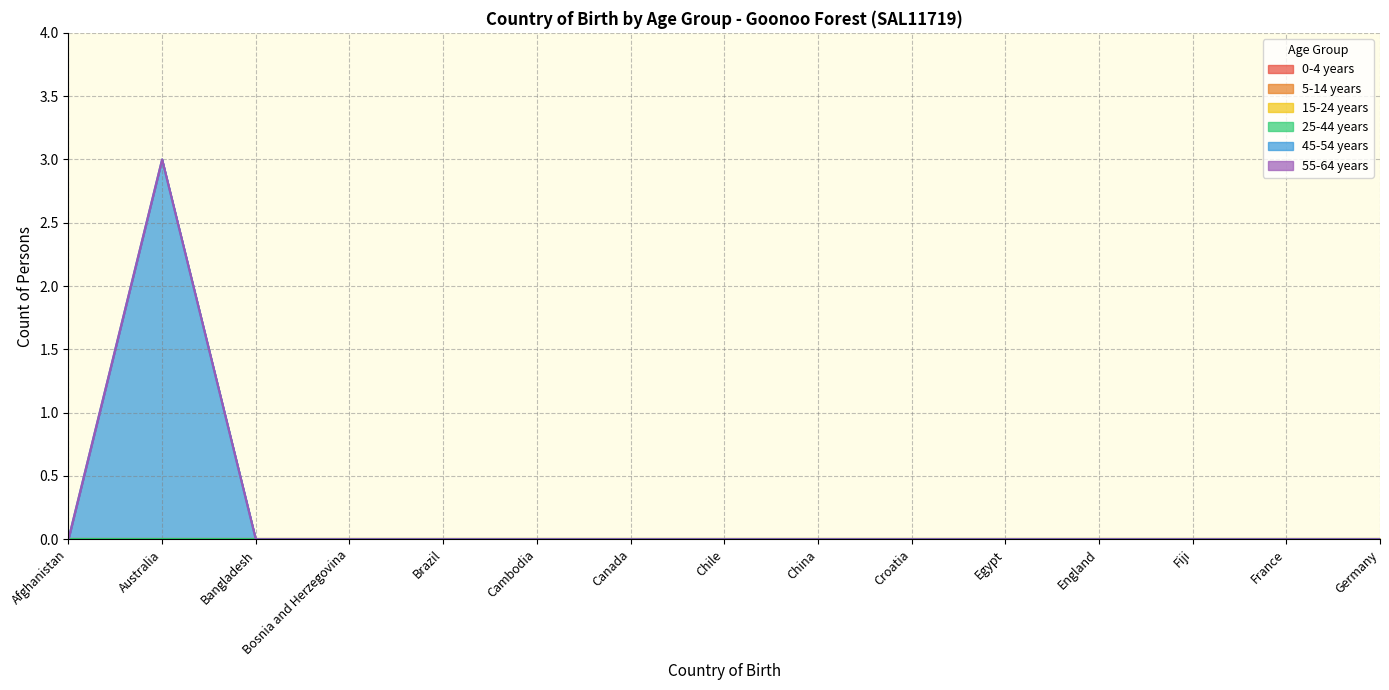

Count the number of data series in this chart.

6